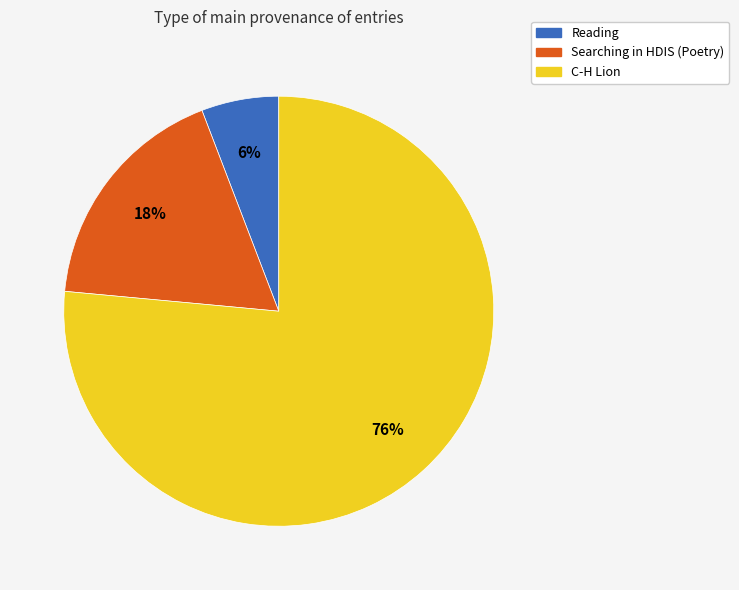

To the nearest percent, what is the average slice percentage?

33%